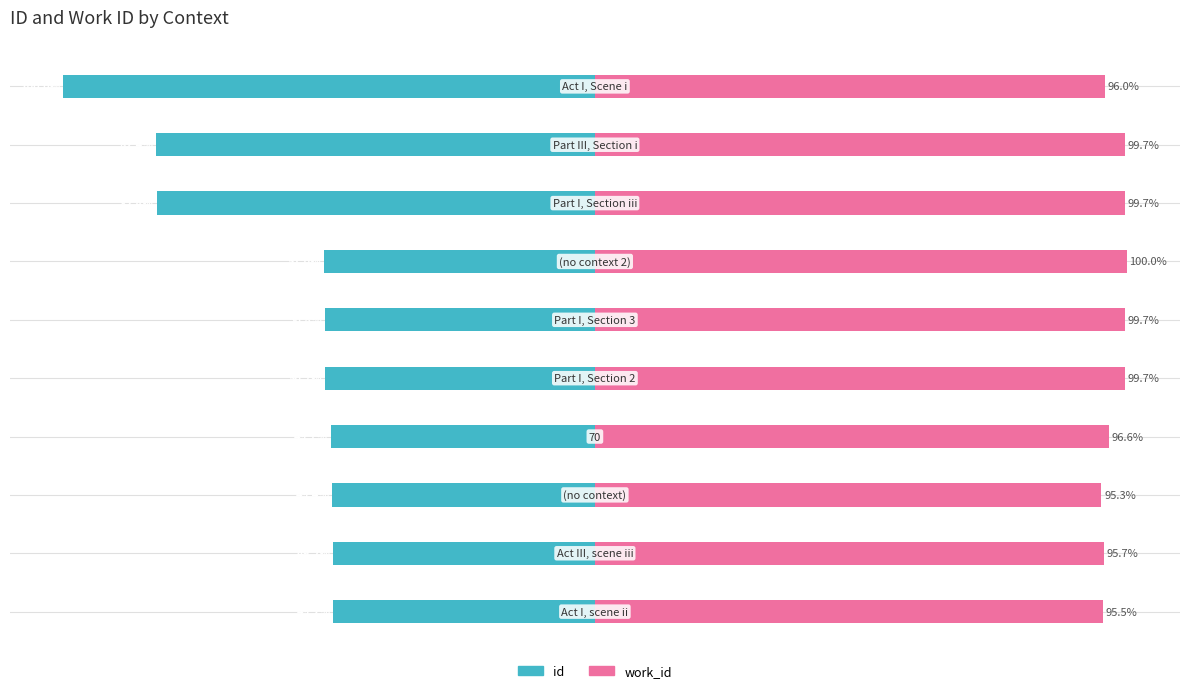

How many data points in id are above -50?

4